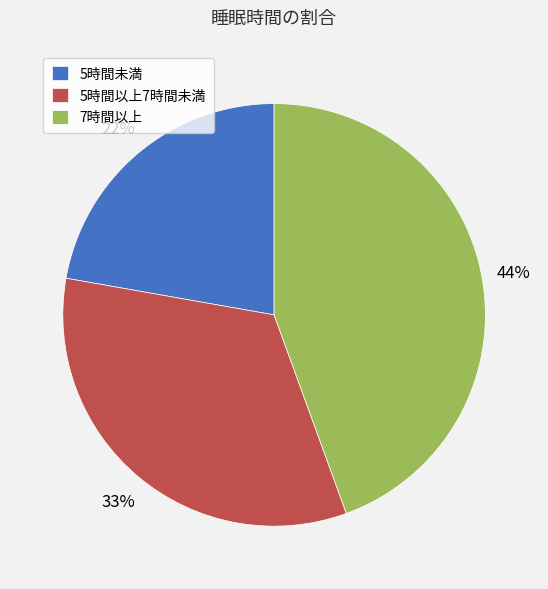

To the nearest percent, what is the average slice percentage?

33%